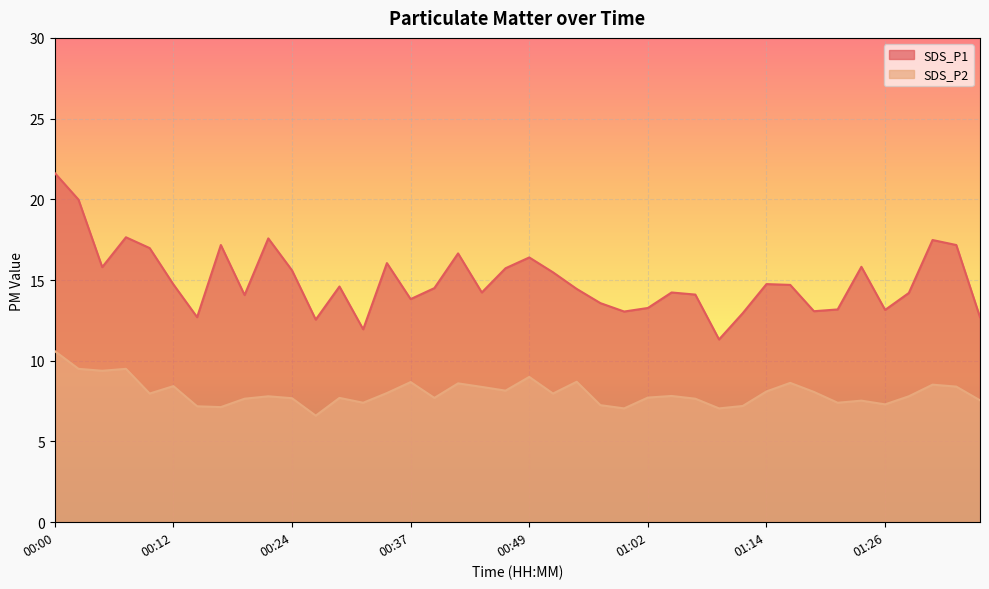

Rank the series at 00:44 from highest to lowest value.

SDS_P1, SDS_P2